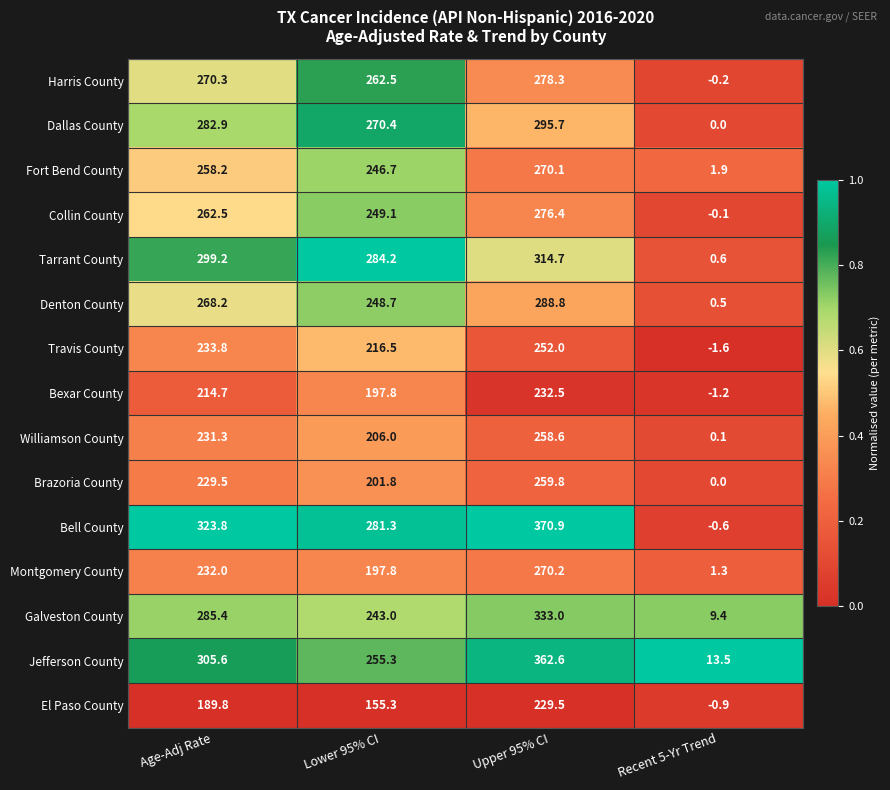

Which series has the largest range (max minus min)?

Bell County